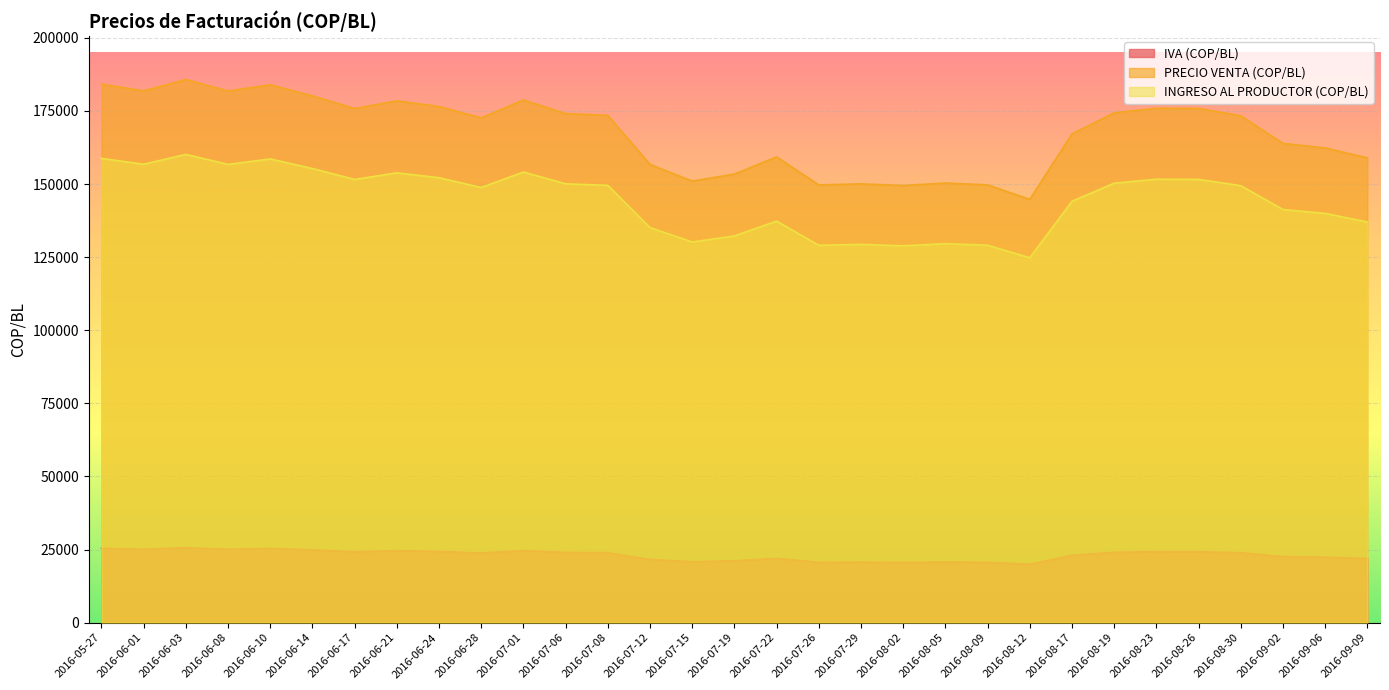

Rank the series by their average value, from highest to lowest.

PRECIO VENTA (COP/BL), INGRESO AL PRODUCTOR (COP/BL), IVA (COP/BL)